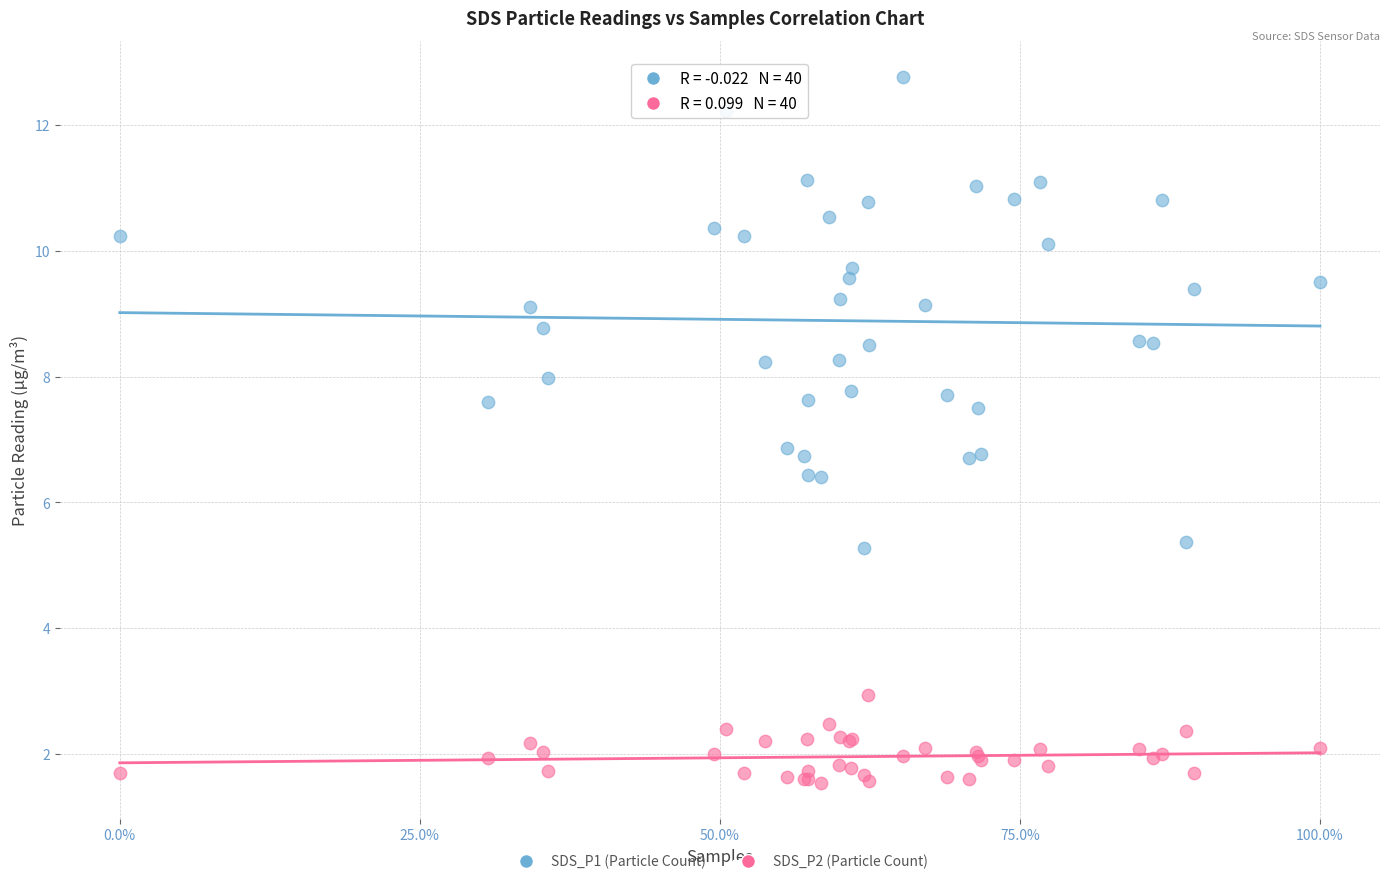

Which series has the largest Y range (max minus min)?

SDS_P1 (Particle Count)